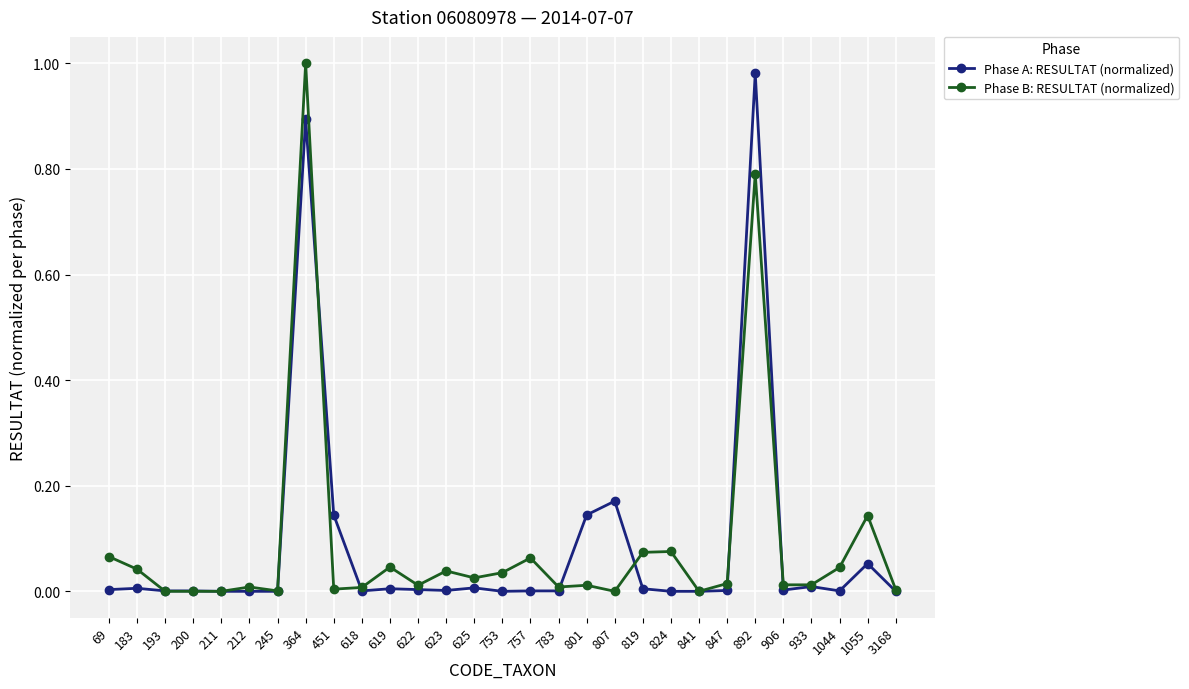

Is the value of Phase B: RESULTAT (normalized) at 625 greater than the value of Phase A: RESULTAT (normalized) at 753?

Yes